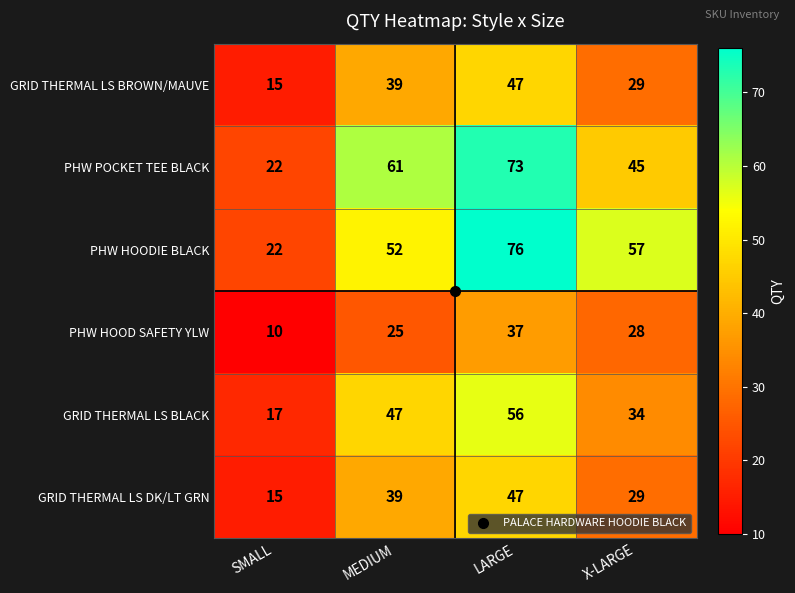

At how many categories does at least one series exceed 75?

1